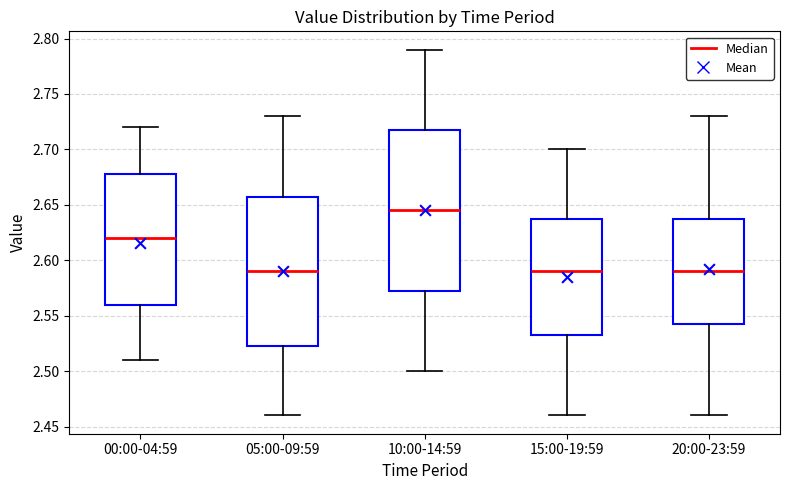

Where is the upper edge of the box for 00:00-04:59 on the y-axis? The values are not printed on the chart, so give them approximately, as read against the axis.

2.680